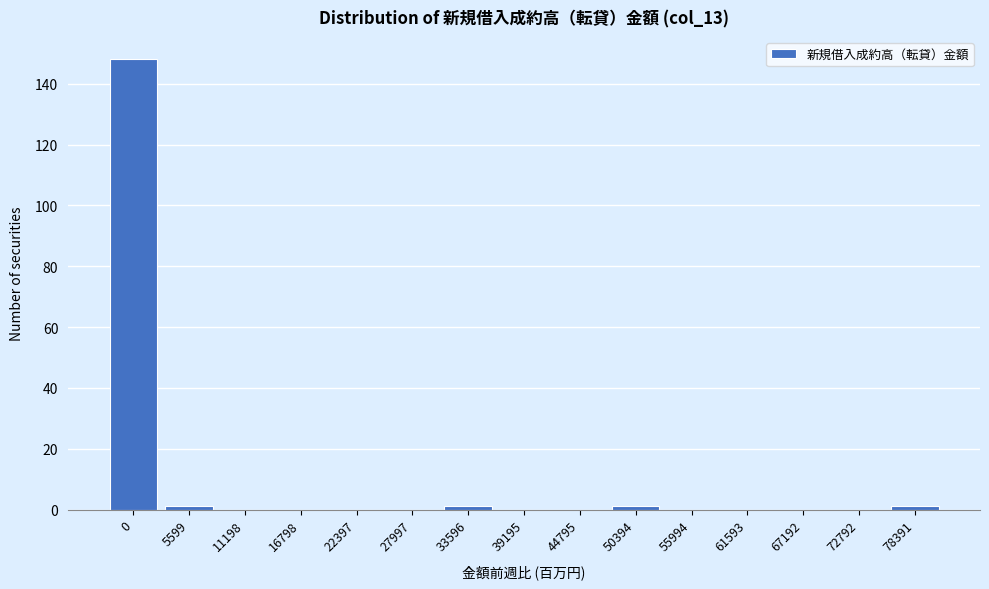

Reading left to right, list all the values displayed in this chart.

0=148	5599=1	11198=0	16798=0	22397=0	27997=0	33596=1	39195=0	44795=0	50394=1	55994=0	61593=0	67192=0	72792=0	78391=1